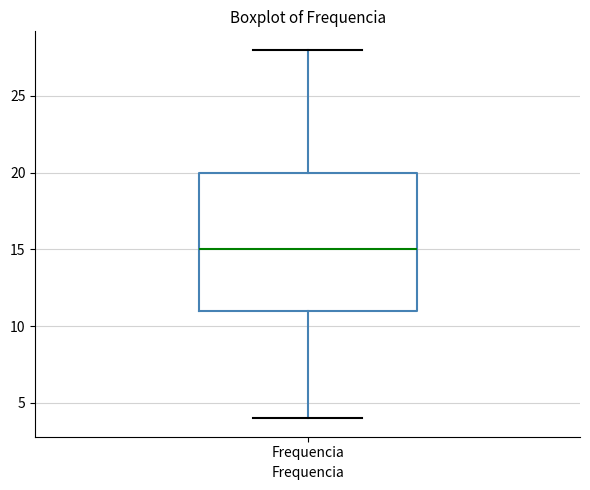

Transcribe this box plot: give where the median line is, the range the box spans, and where the two whiskers end, as read against the y-axis. The values are not printed on the chart, so give them approximately, as read against the axis.

median 15, box 11 to 20, whiskers 4 to 28